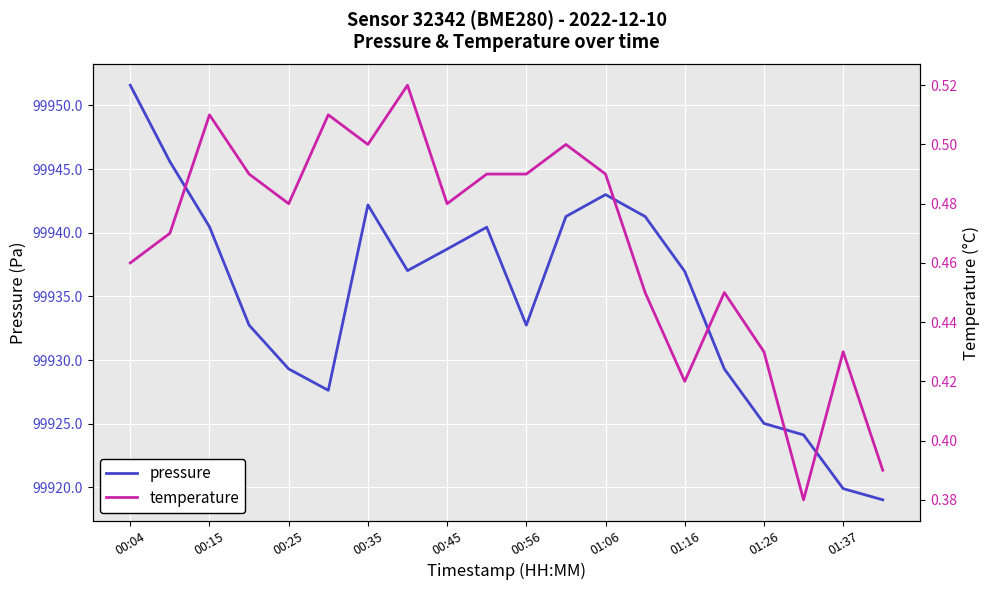

How many lines are shown in the chart?

2